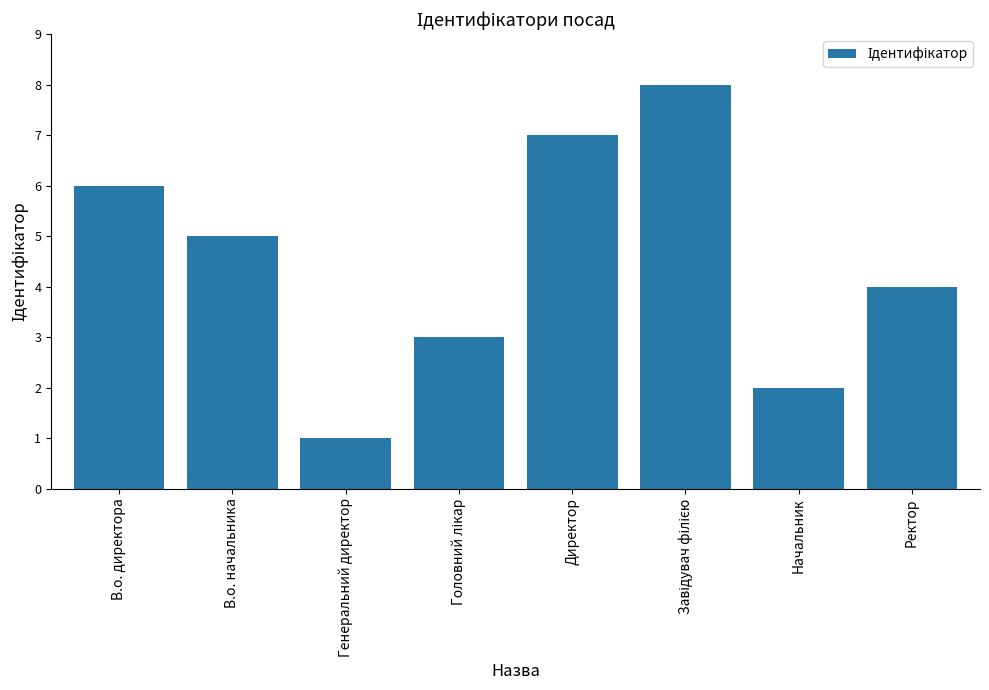

What is the change in value from В.о. начальника to Директор?

+2